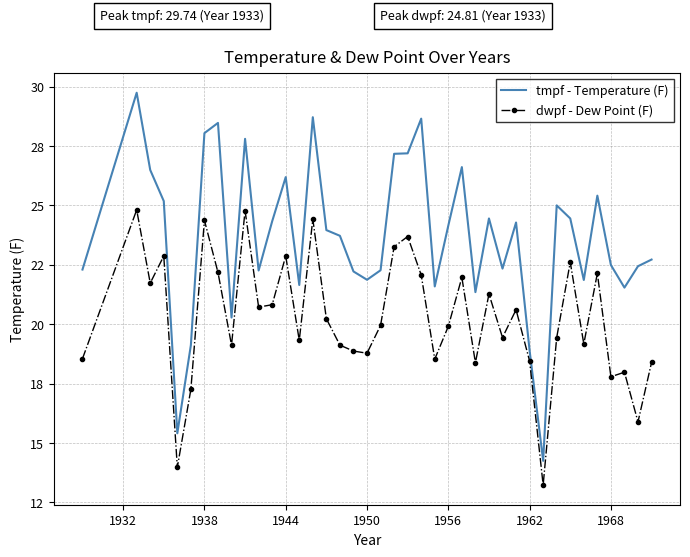

True or false: tmpf - Temperature (F) and dwpf - Dew Point (F) cross at least once.

False